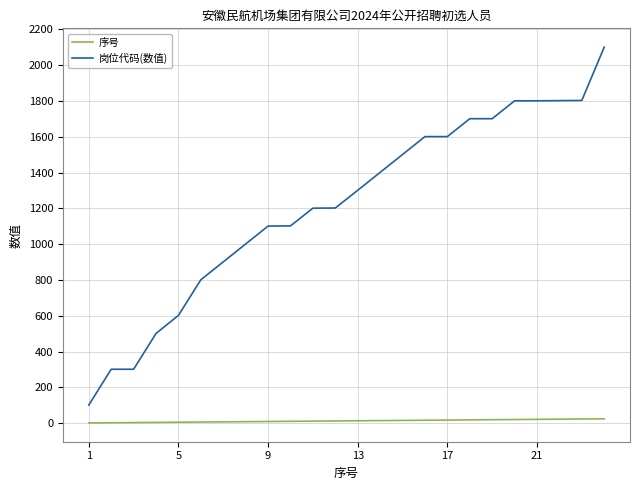

List the series in order of their overall mean, lowest first.

序号, 岗位代码(数值)